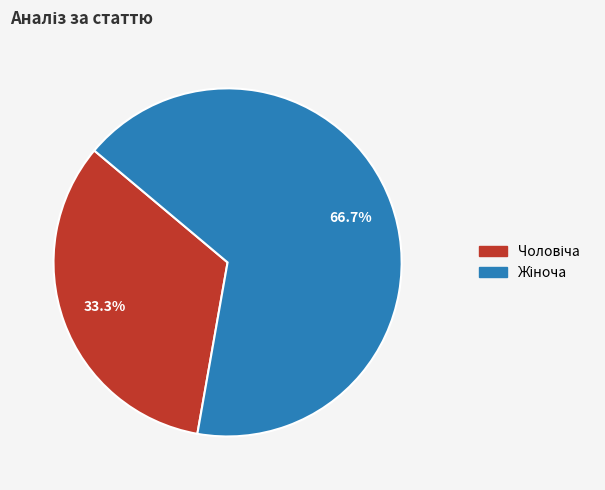

Is there a majority slice in this chart?

Yes